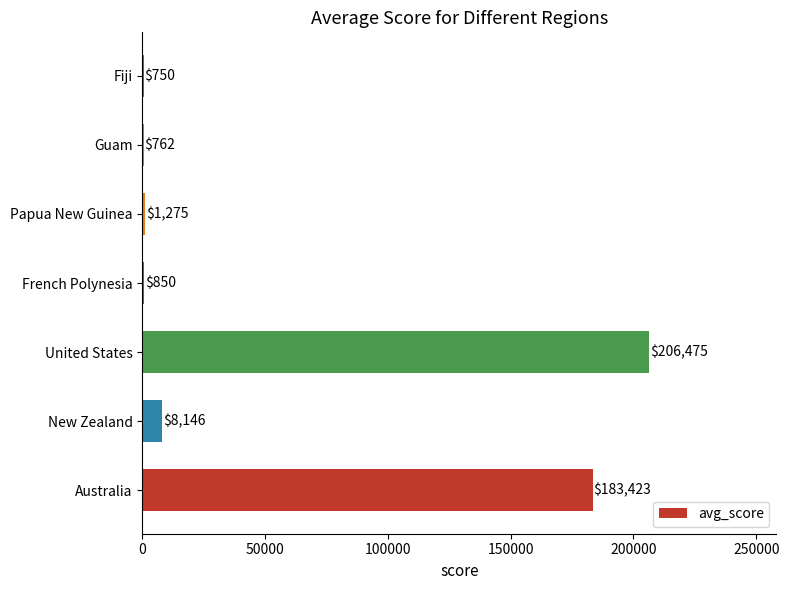

Which has a higher value, United States or French Polynesia?

United States